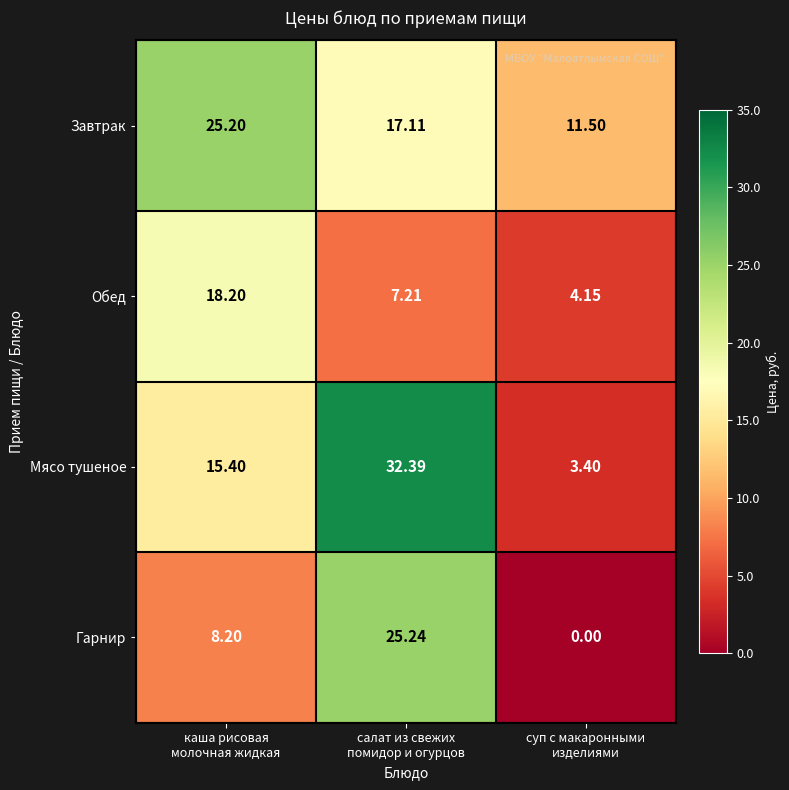

Which series has the largest range (max minus min)?

Мясо тушеное